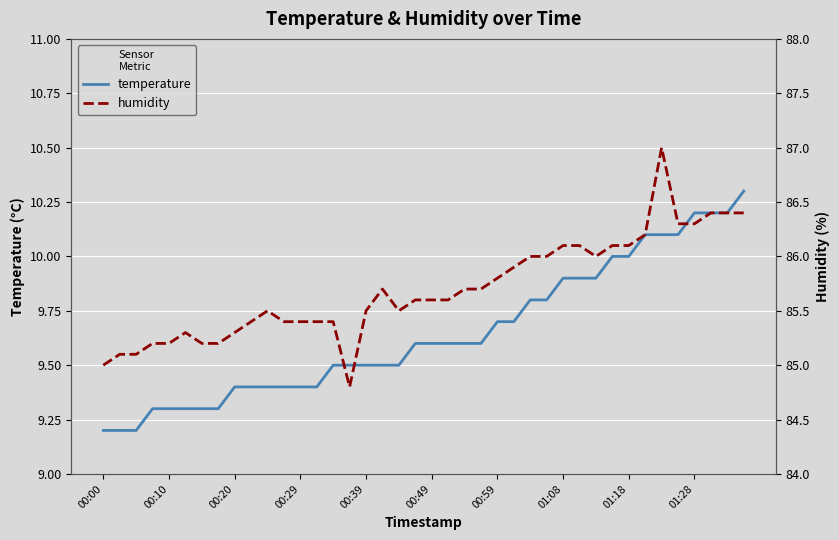

What is the maximum value for temperature?

10.3